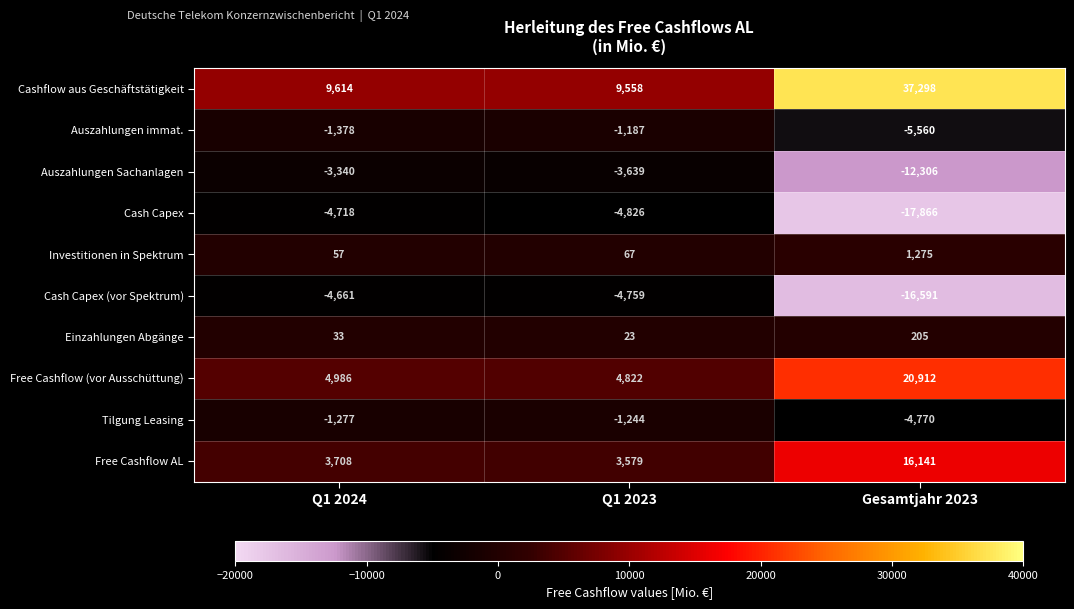

What is the difference between the highest and lowest values at Q1 2023?

14384